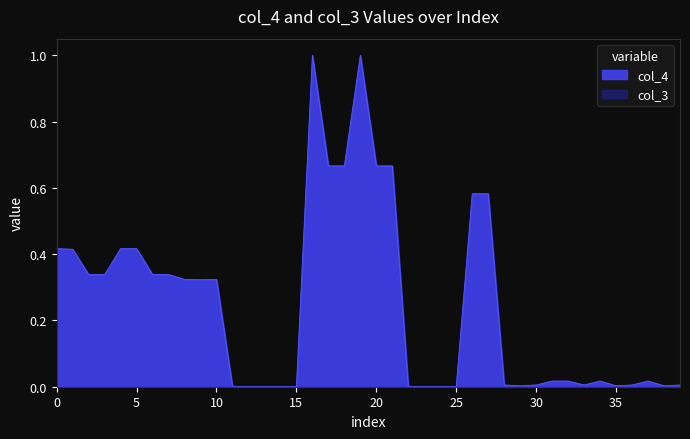

What is the greatest value displayed?

1.0